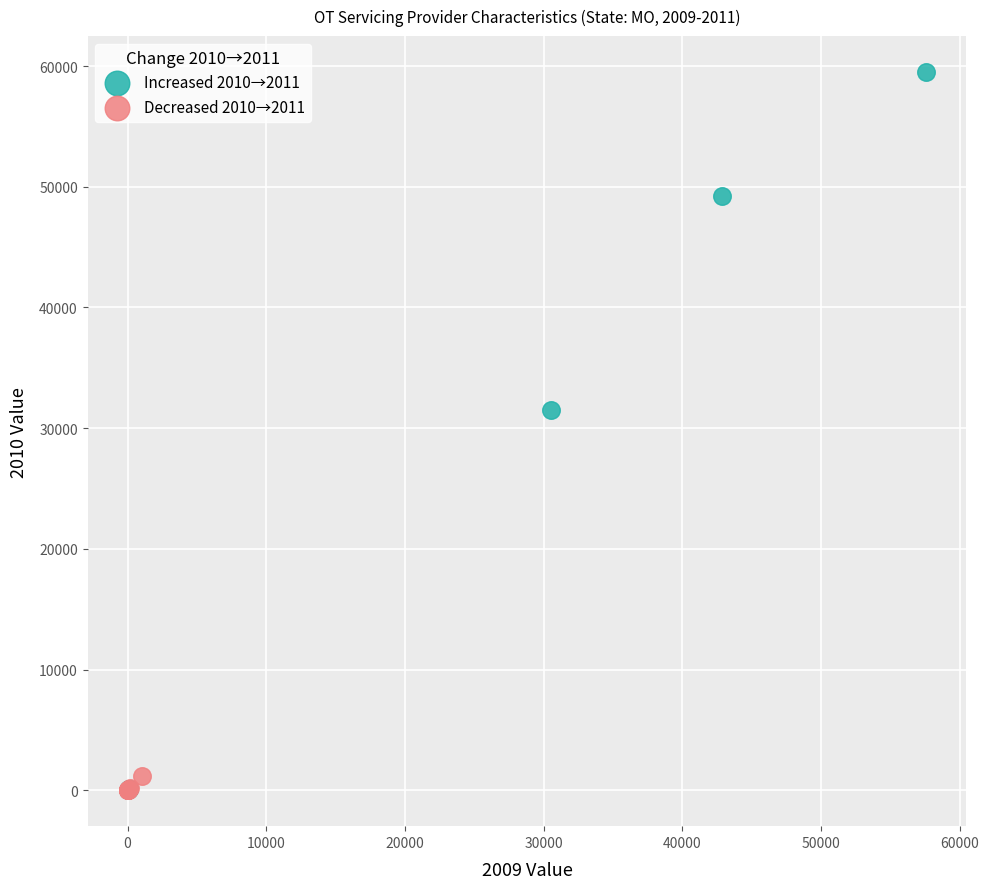

Which series has the widest spread of Y values?

Increased 2010→2011